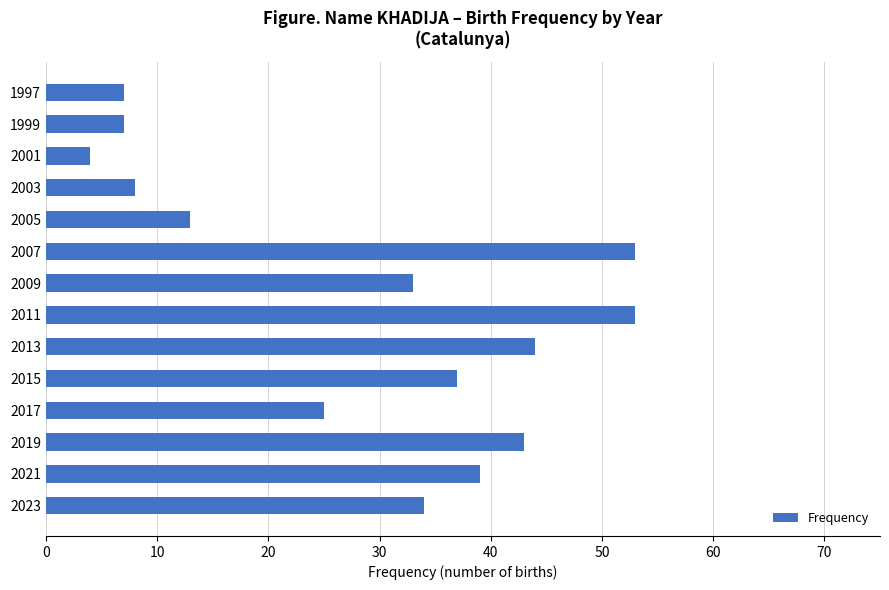

What is the greatest value displayed?

53